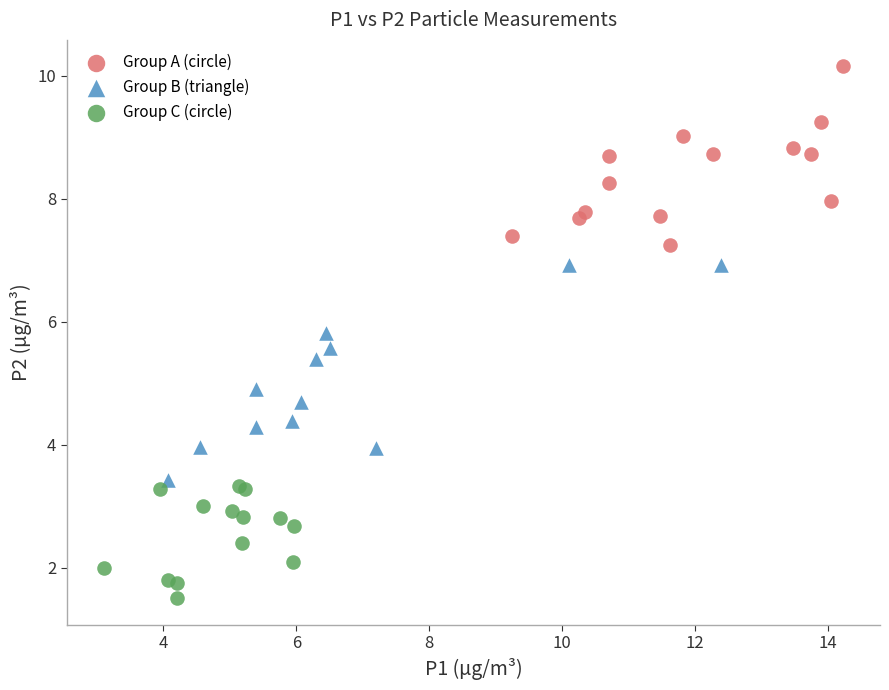

Which series contains the lowest Y value?

Group C (circle)